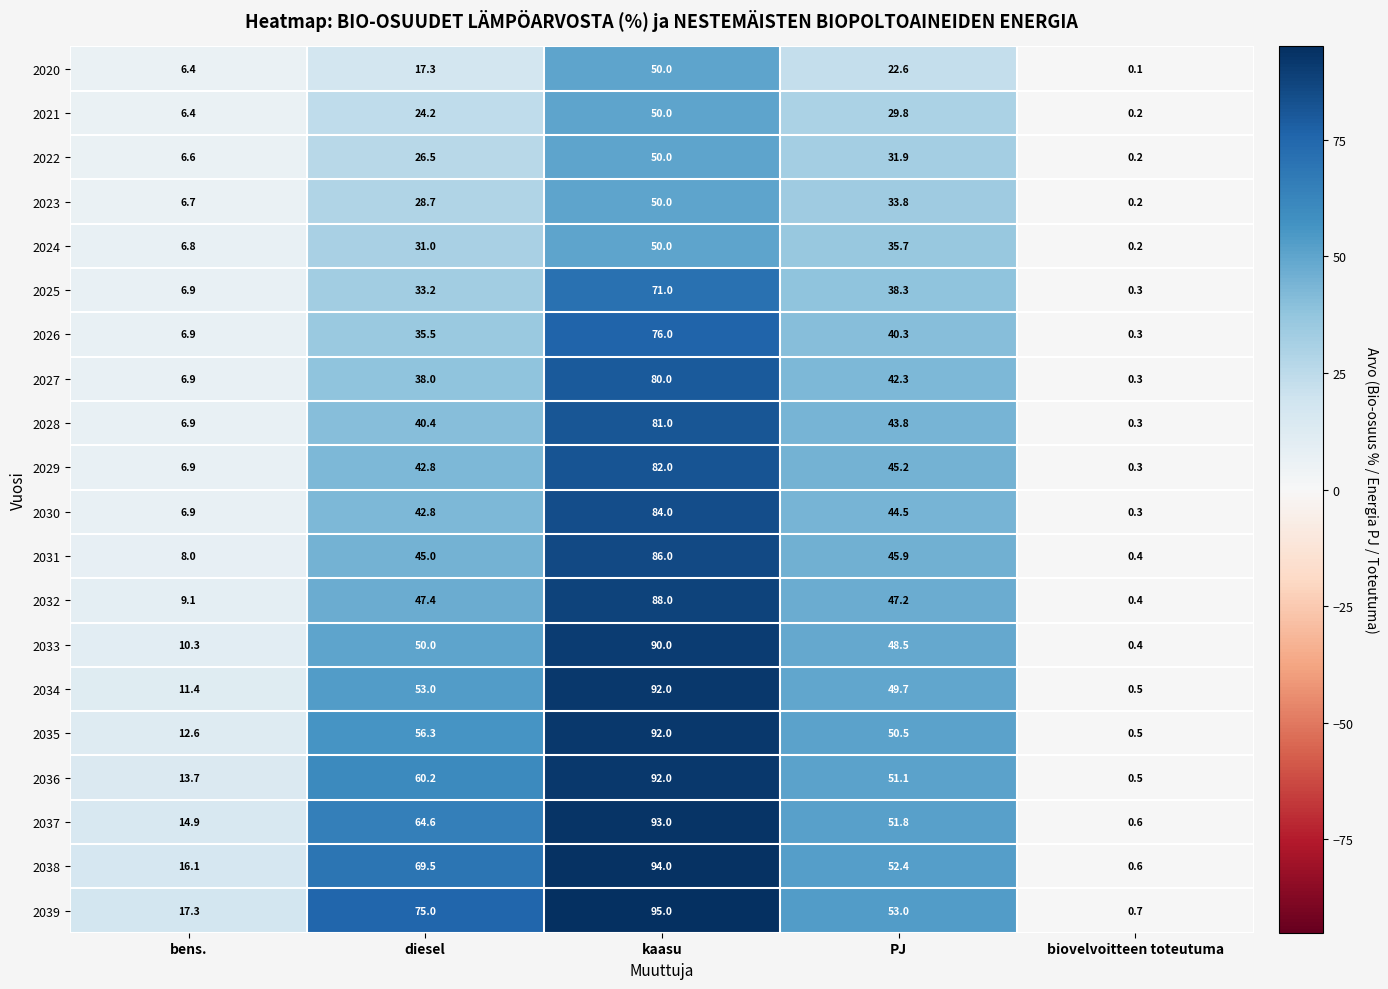

Count the number of categories in the chart.

5